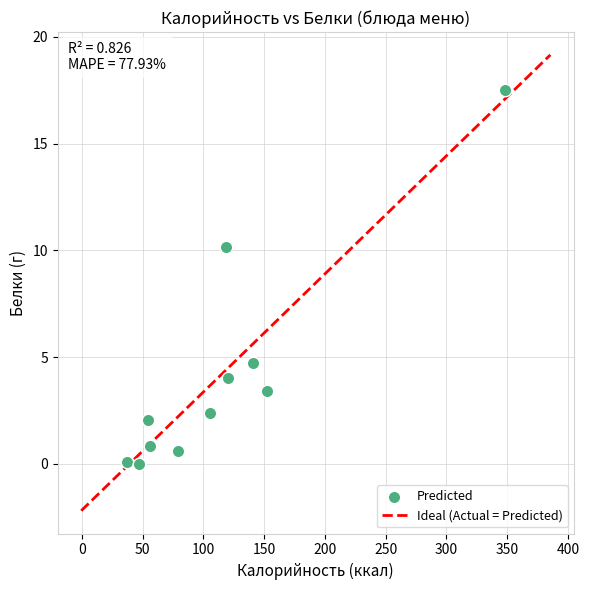

What Y value in the scatter plot is closest to 8?

10.2